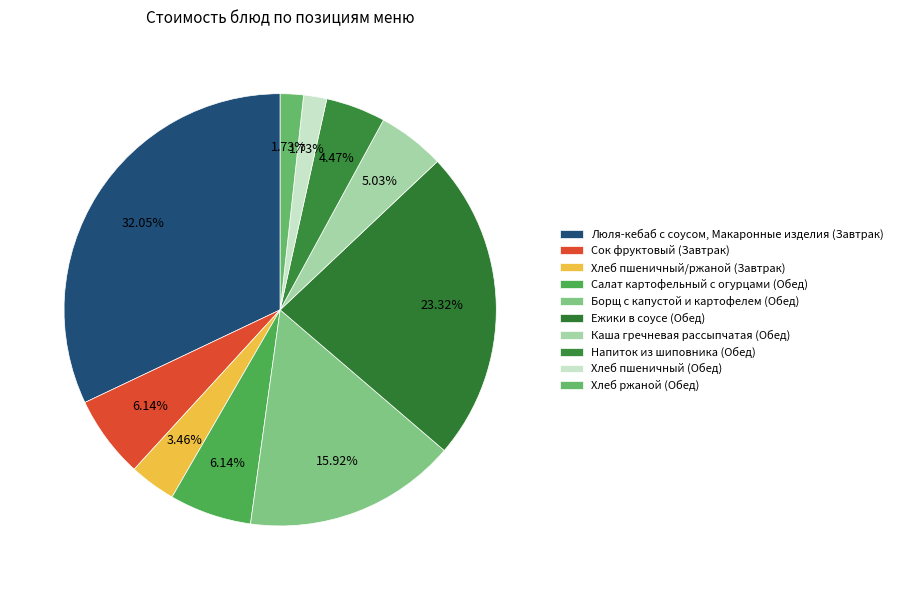

Which slice is the largest?

Люля-кебаб с соусом, Макаронные изделия (Завтрак)